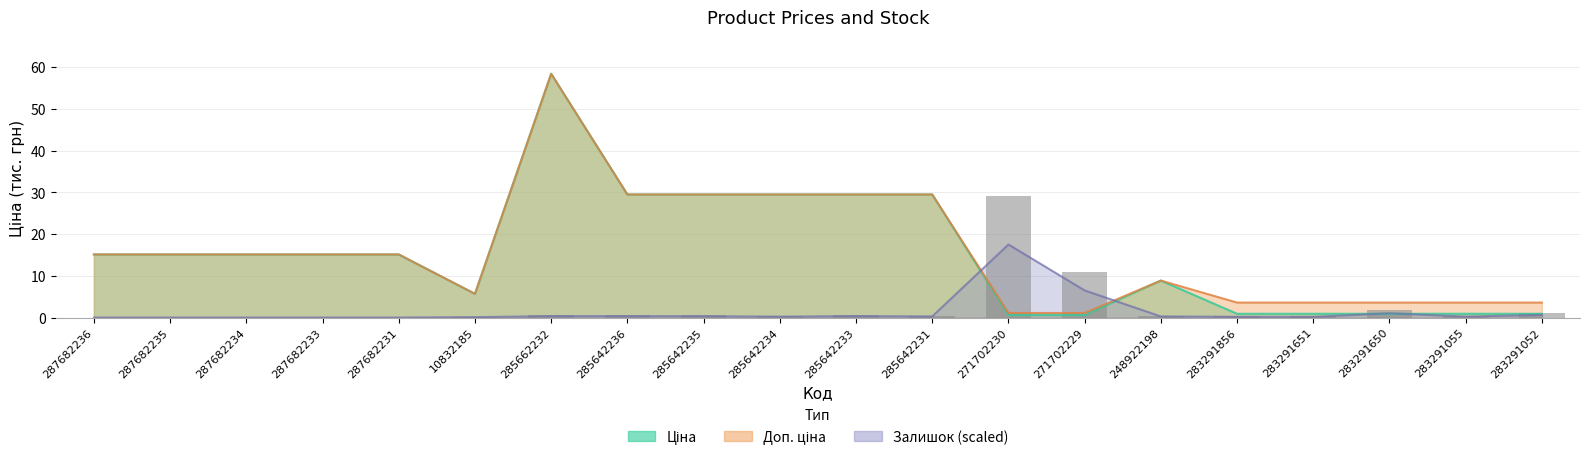

What is the label of the 5th bar from the left?

287682231